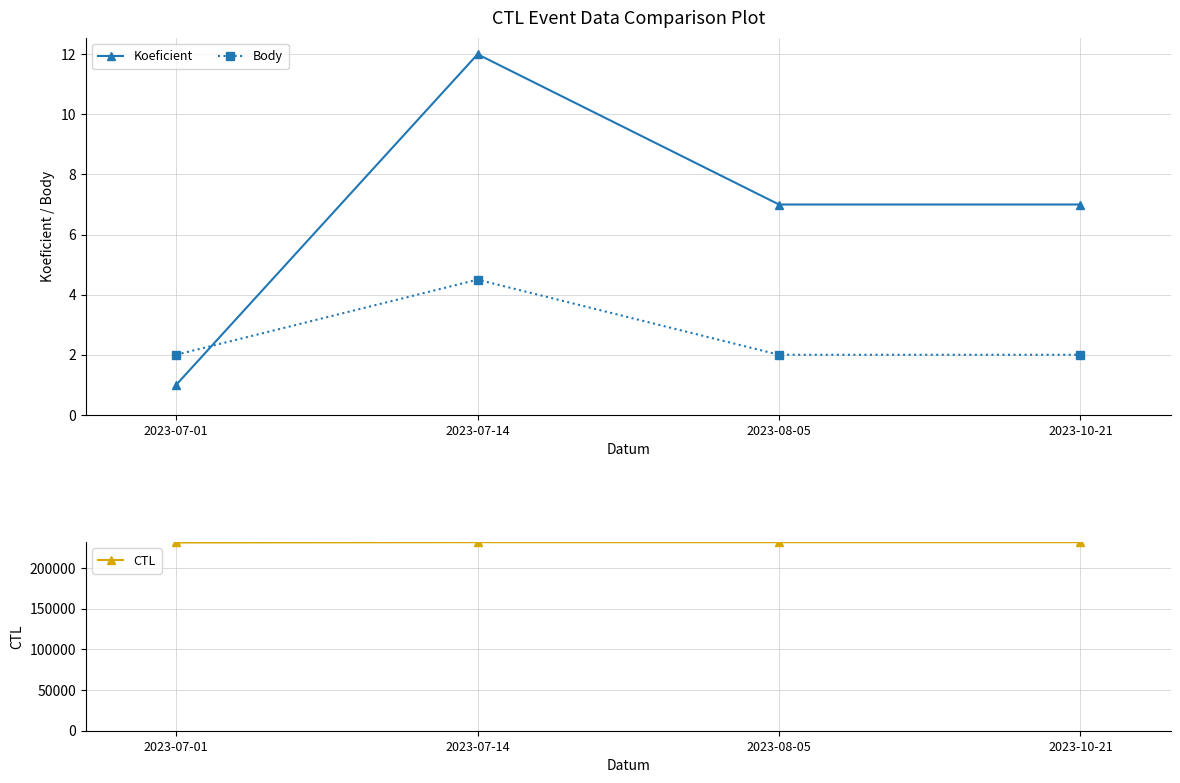

At which category is the sum across all series the highest?

2023-10-21